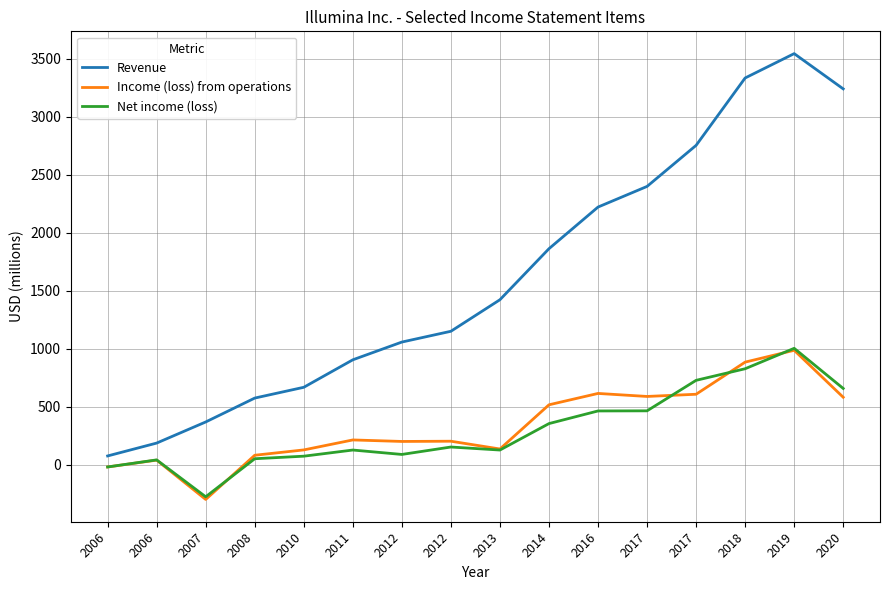

In Net income (loss), how many points are lower than both neighbors (excluding endpoints)?

3